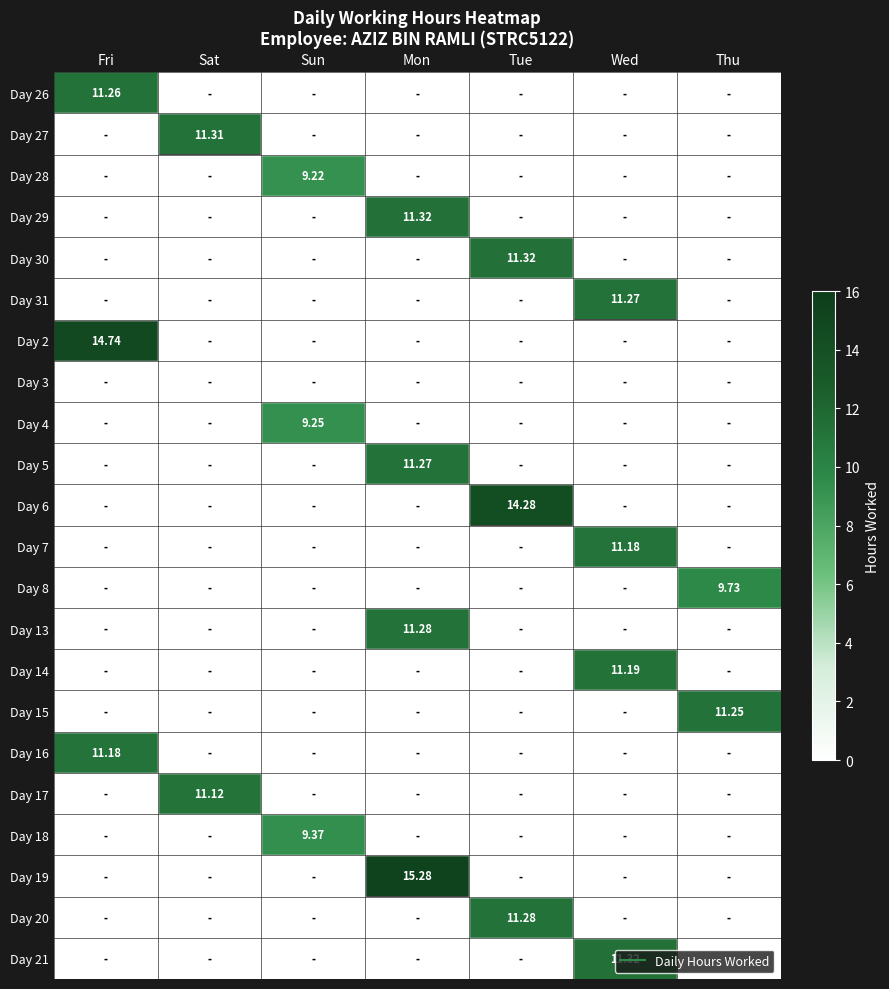

What is the maximum value shown in the chart?

15.3